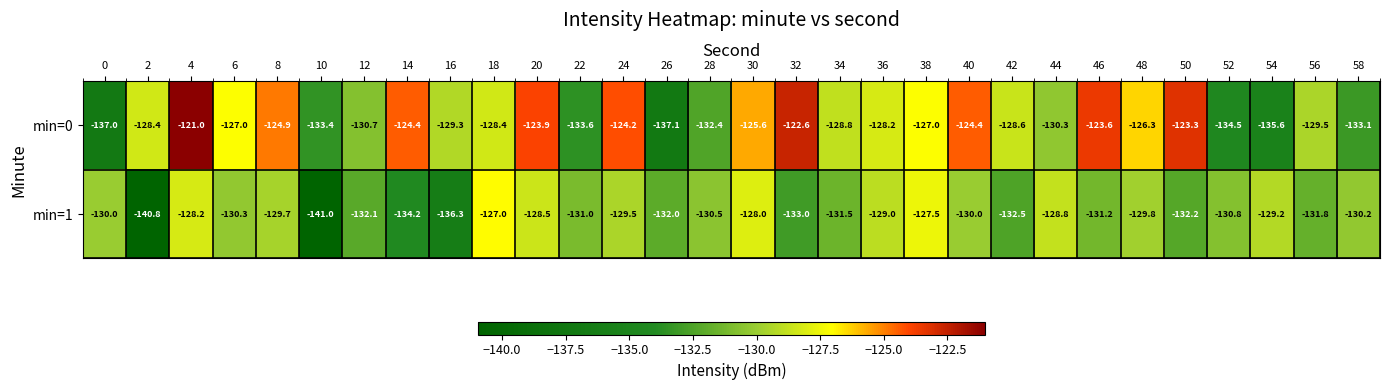

What is the difference between the highest and lowest values at 10?

7.6